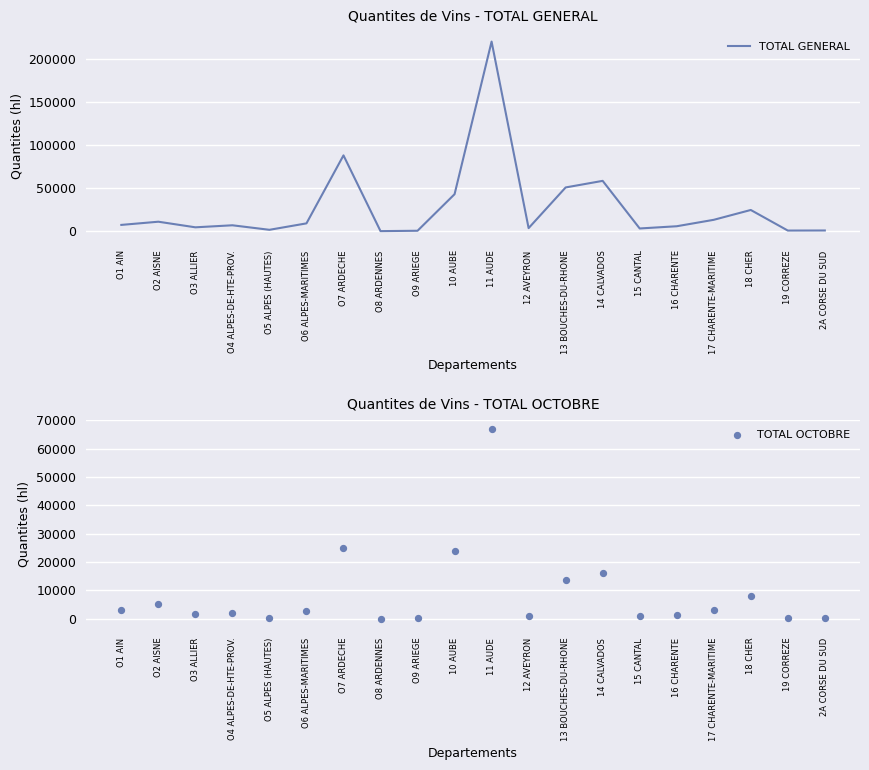

Which series reaches the minimum Y coordinate?

TOTAL OCTOBRE